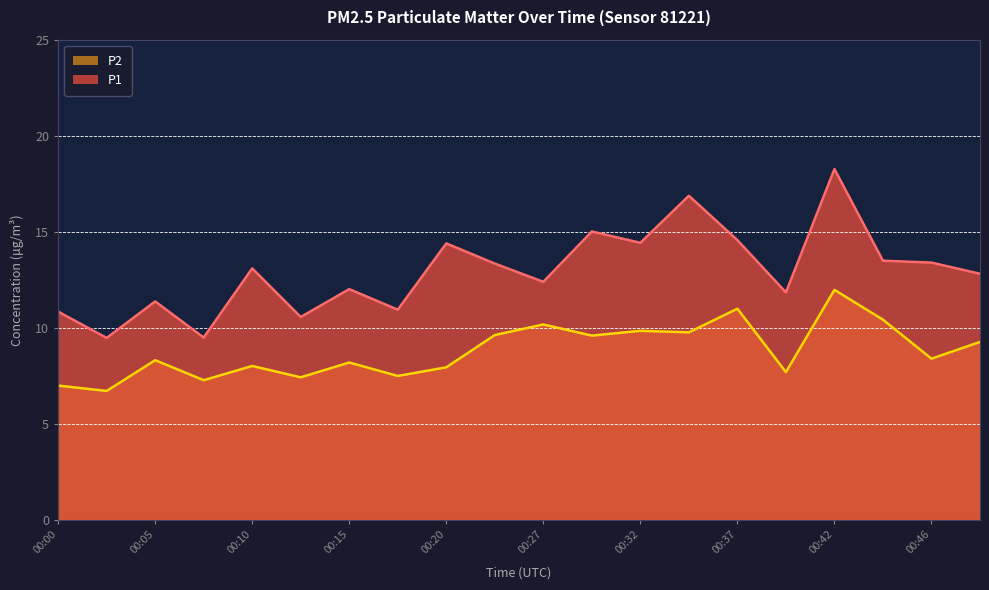

What is the sum of the P1 values at 00:24 and 00:10?

26.4